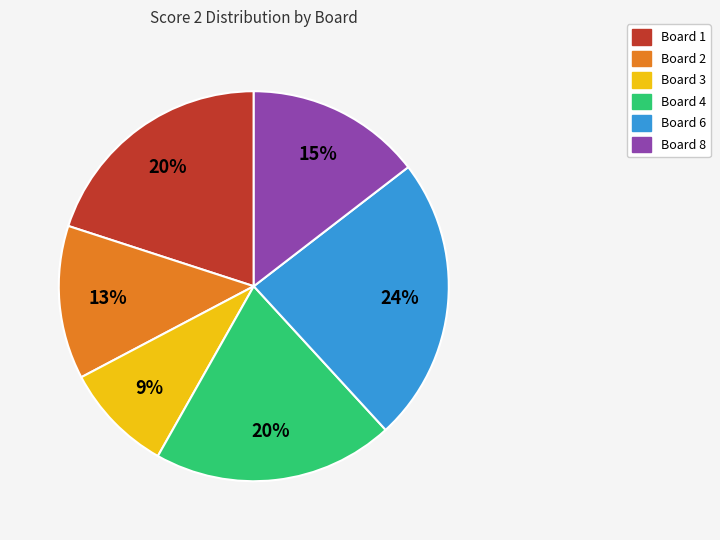

Is there a majority slice in this chart?

No